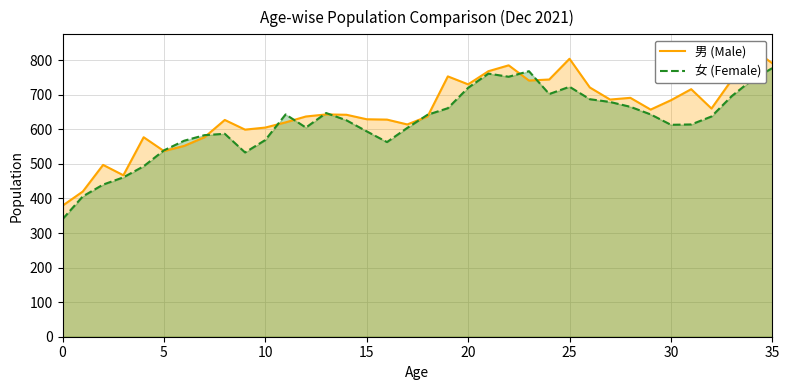

What is the highest value of the 女 (Female) series?

777